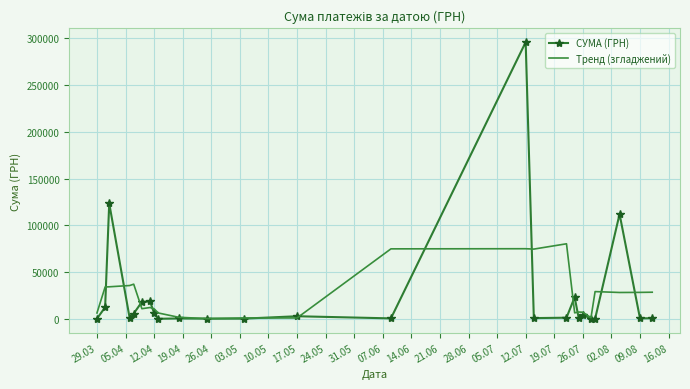

Rank the series by their maximum value, from lowest to highest.

Тренд (згладжений), СУМА (ГРН)